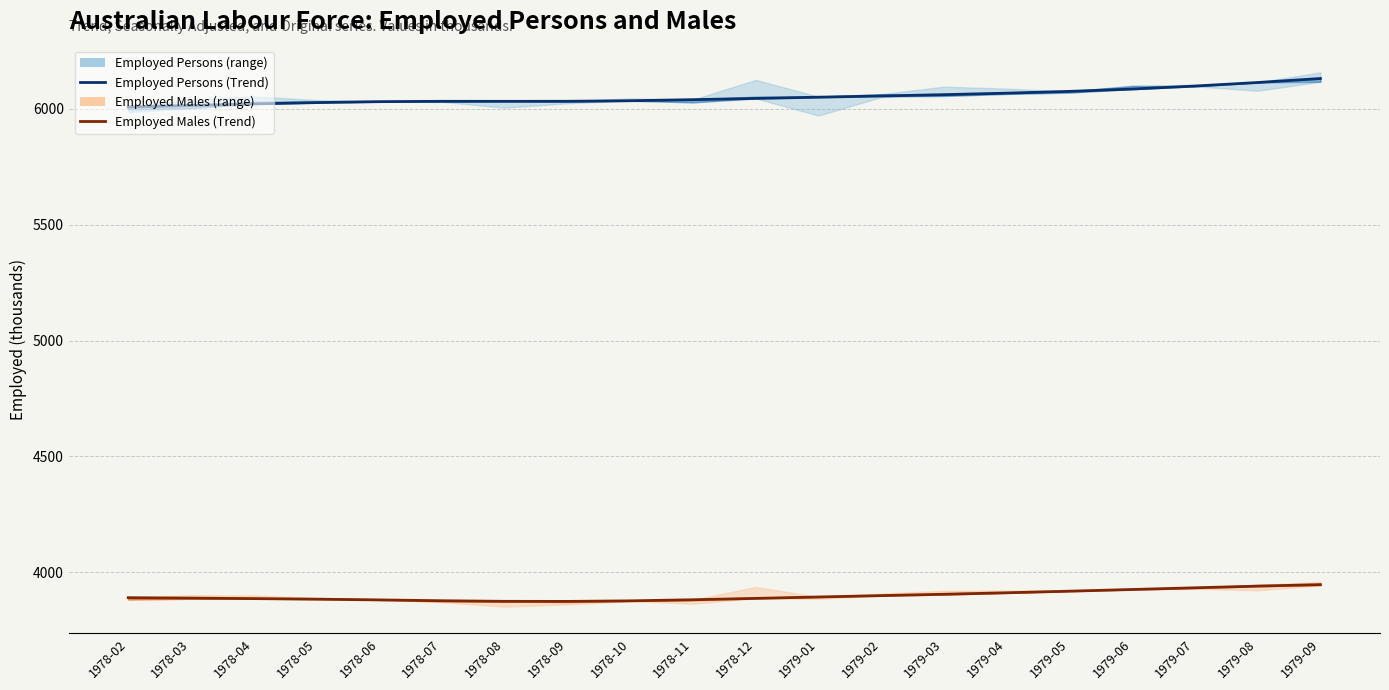

Which series has the widest spread of values?

Employed Persons (Trend)